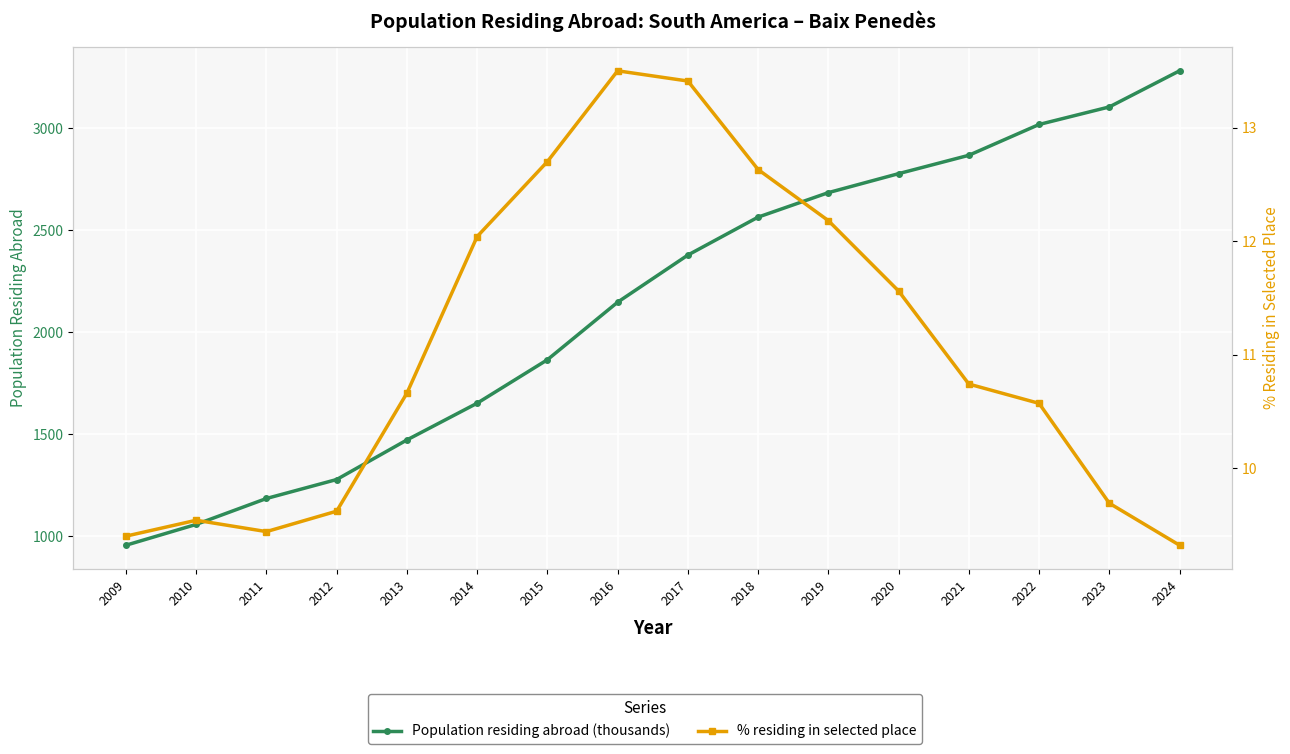

What is the highest value of the Population residing abroad (thousands) series?

3282.0